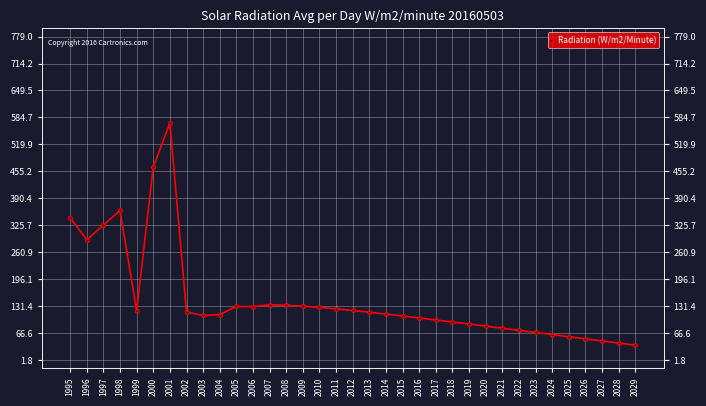

At which label does the data first exceed 112?

1995